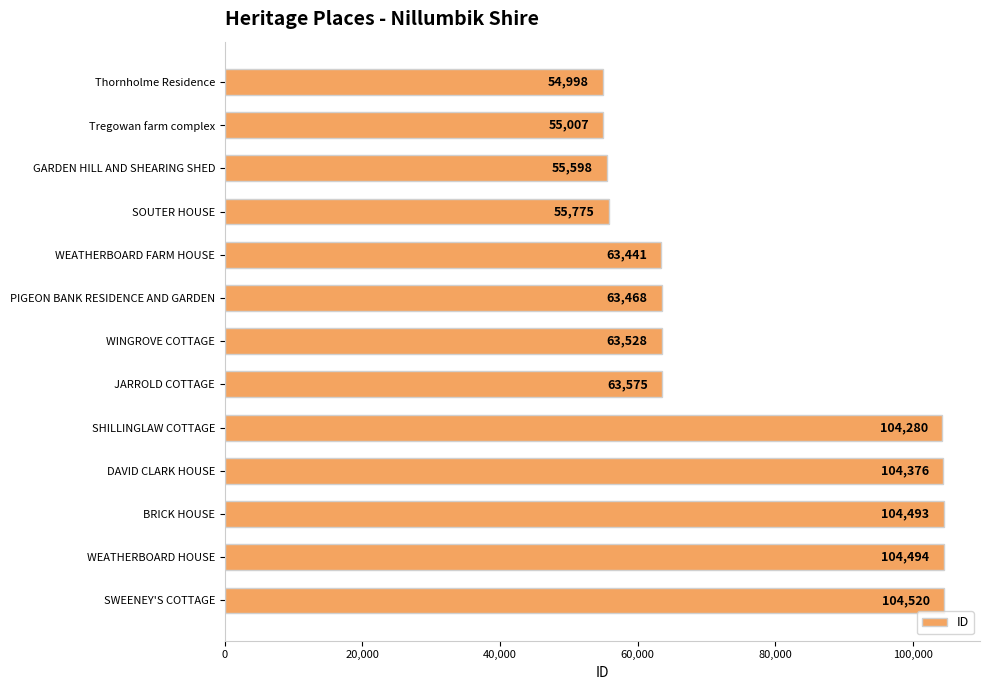

How many data points does each series have?

13